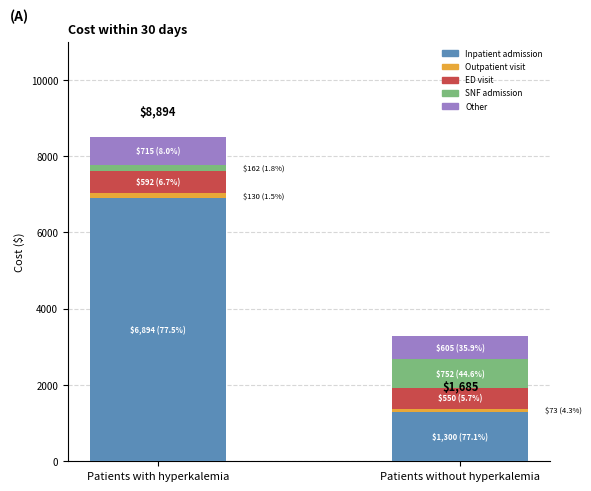

What is the average value of the Inpatient admission series?

4097